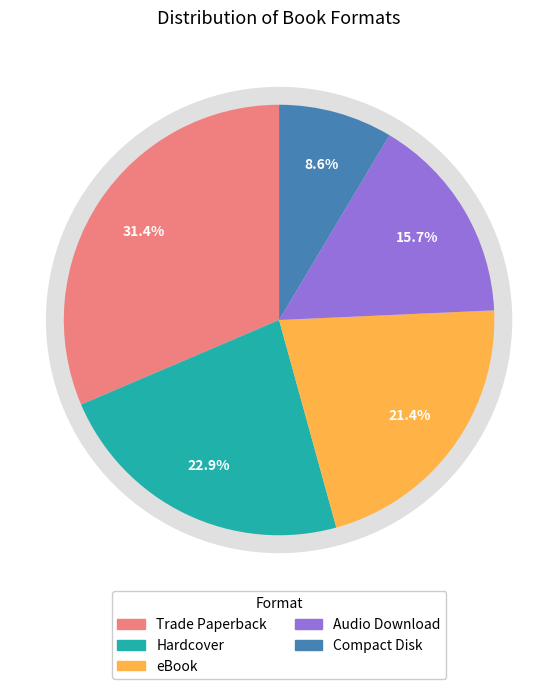

Is it true that Audio Download is 1% of the pie?

False